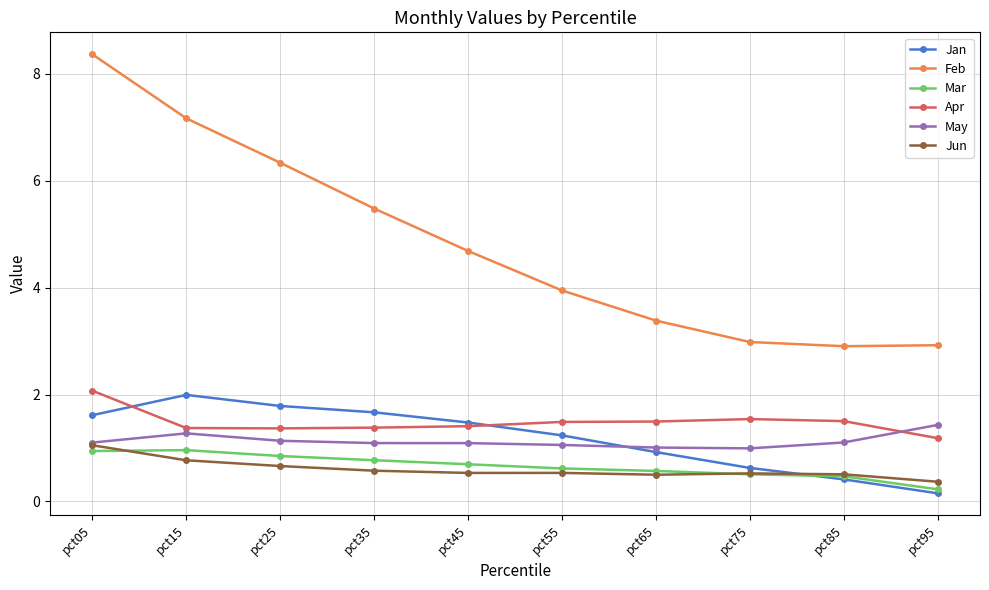

What is the difference between the maximum and second lowest values in the Apr series?

0.7